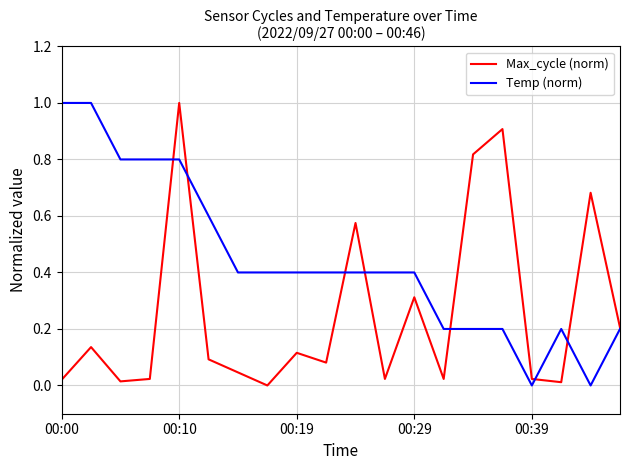

List the series in order of their overall mean, highest first.

Temp (norm), Max_cycle (norm)